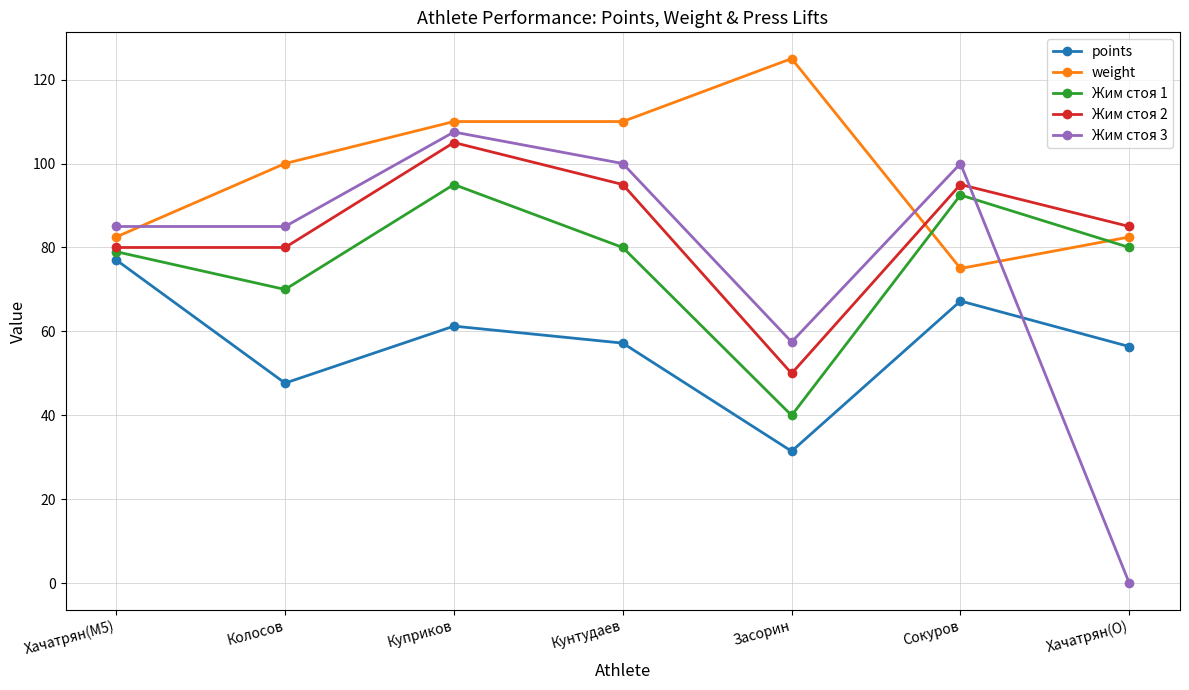

What are all the series names shown in the legend?

points, weight, Жим стоя 1, Жим стоя 2, Жим стоя 3